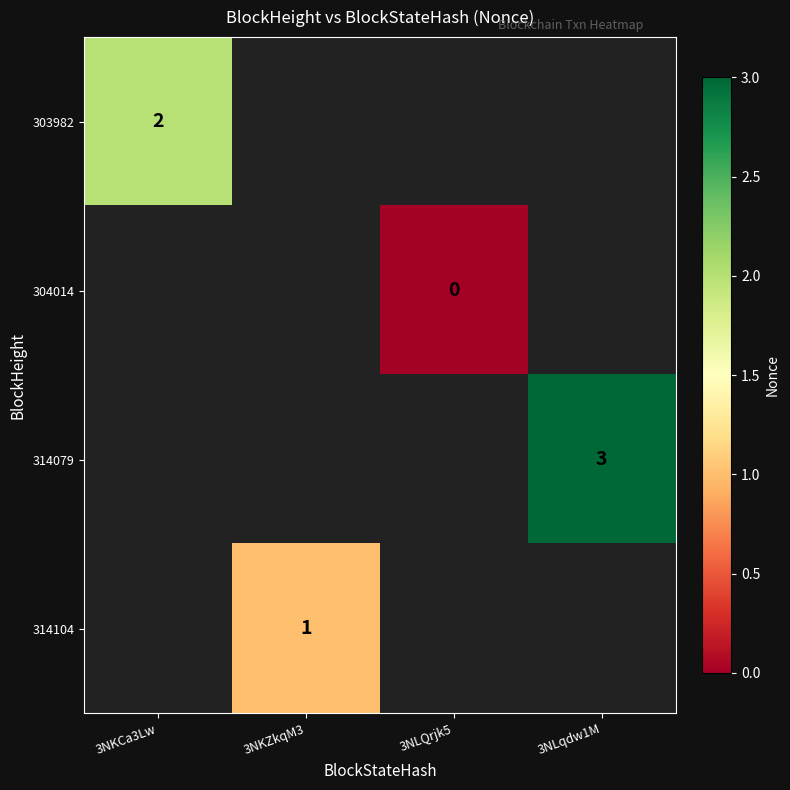

The 314079 series shows 3 at 3NLqdw1M. True or false?

True